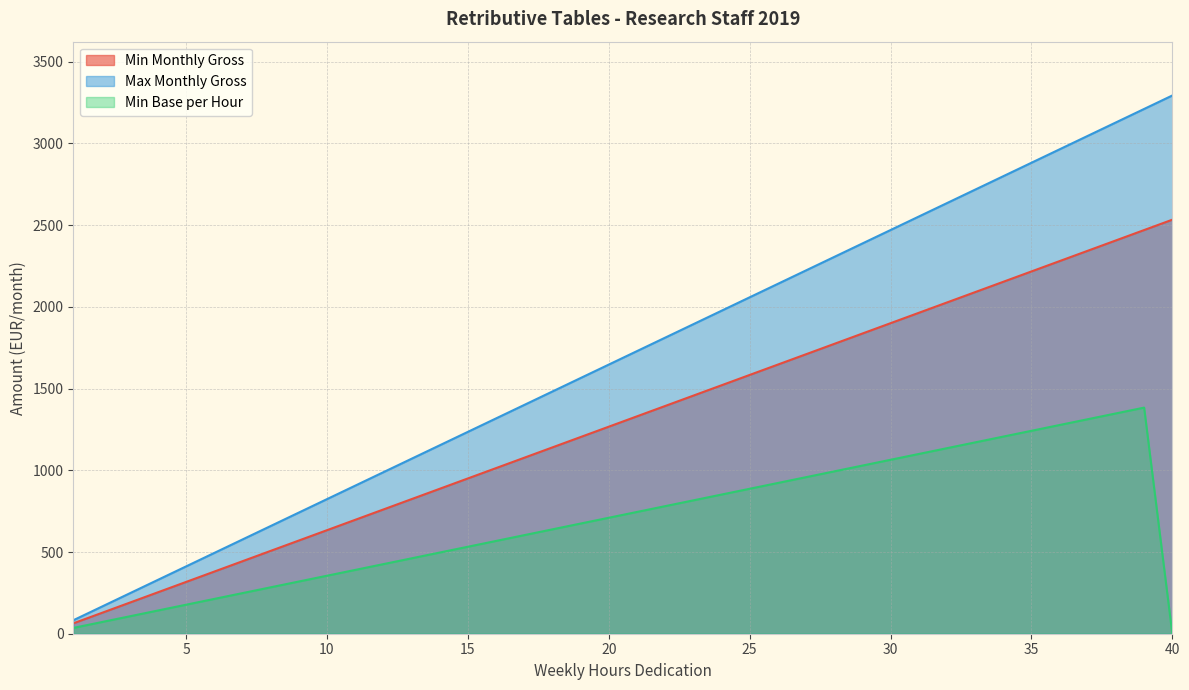

The value of Max Monthly Gross at 35 is 2882.0. True or false?

True